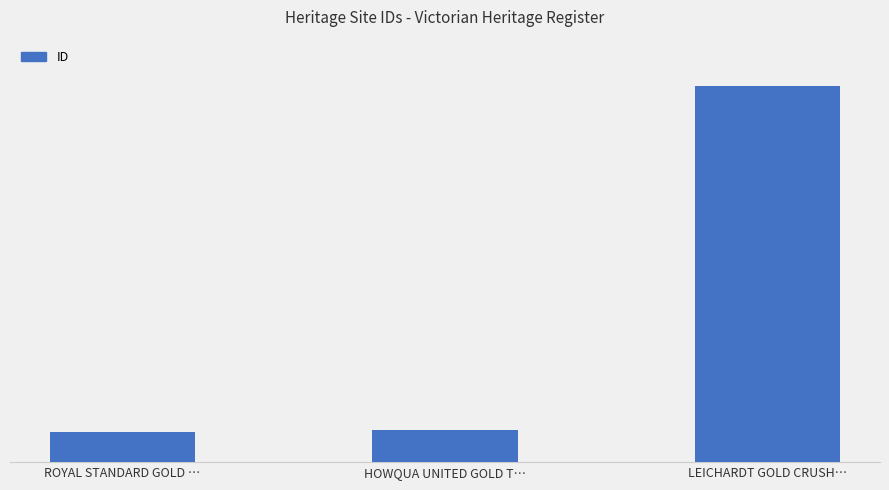

List the labels in order of value, smallest first.

ROYAL STANDARD GOLD …, HOWQUA UNITED GOLD T…, LEICHARDT GOLD CRUSH…